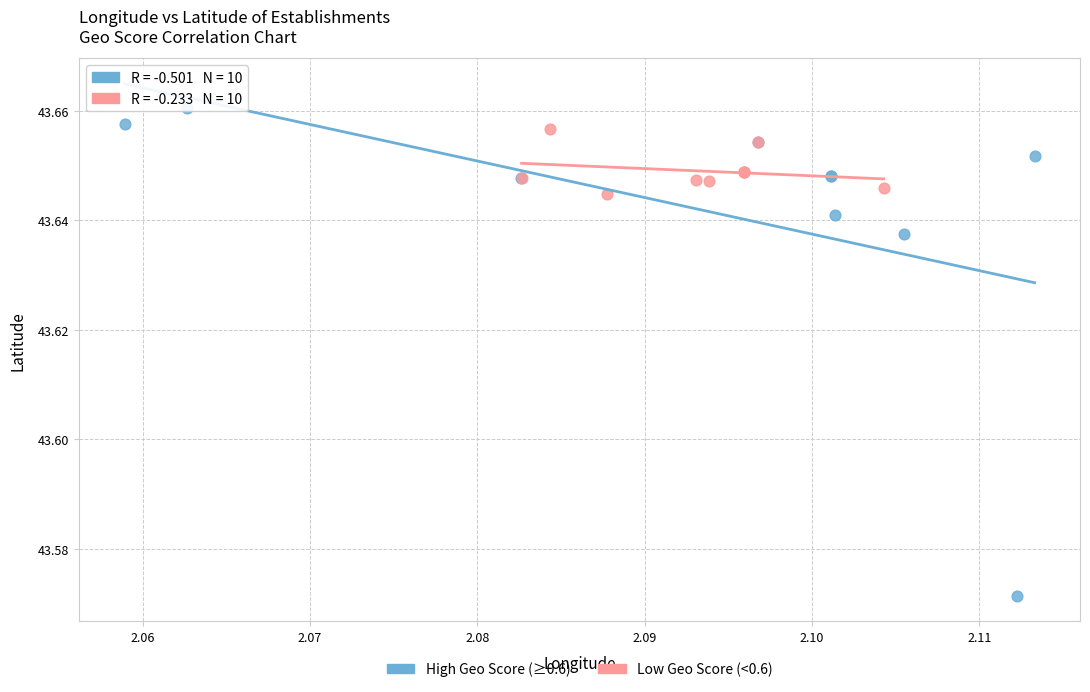

Which series contains the lowest Y value?

High Geo Score (≥0.6)